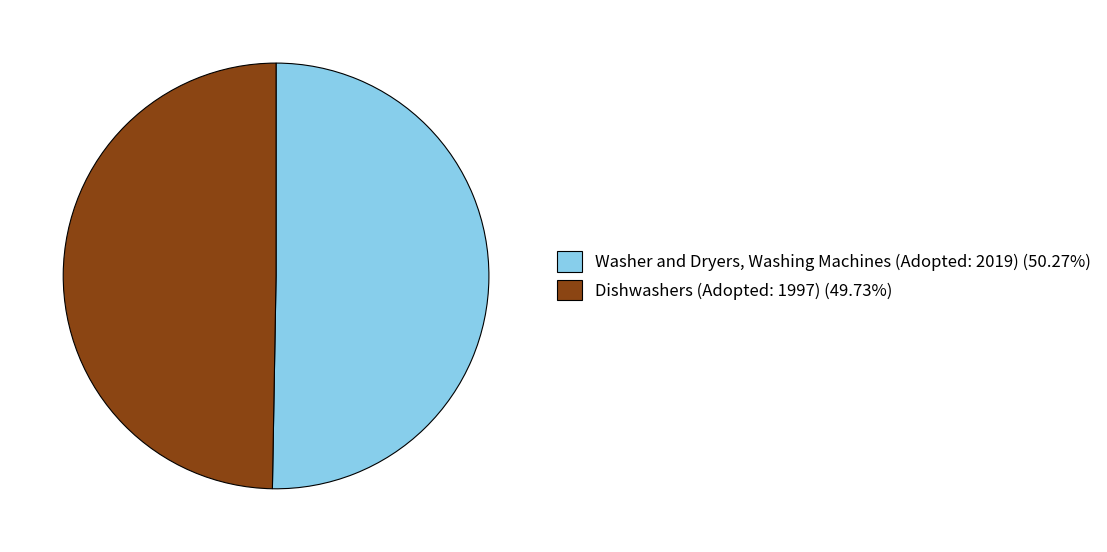

What is the majority slice?

Washer and Dryers, Washing Machines (Adopted: 2019)